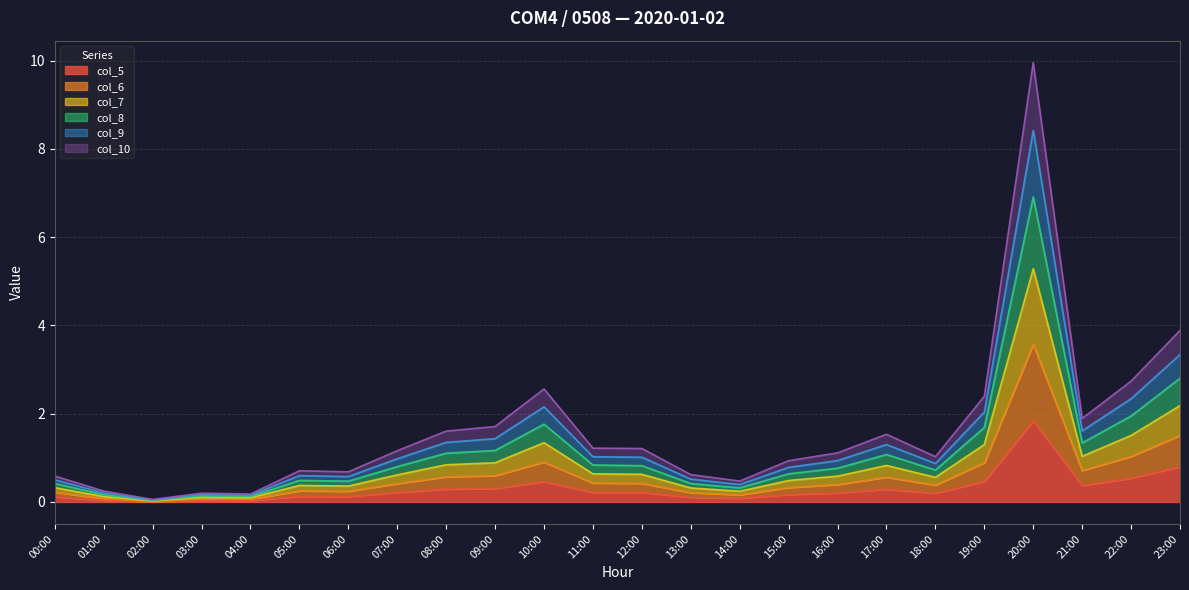

Which category has the highest value in the col_5 series?

20:00